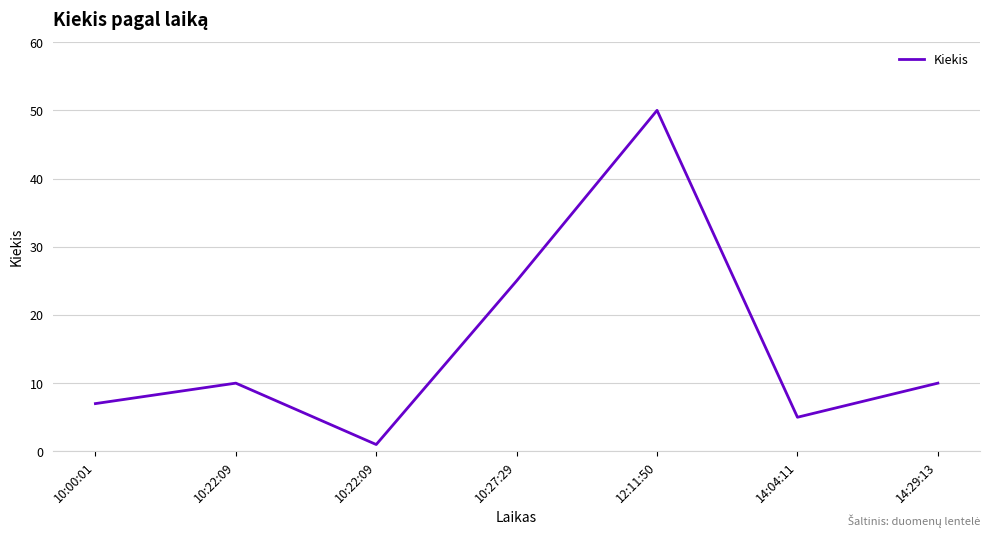

Is it true that the value at 10:22:09 is 1?

True